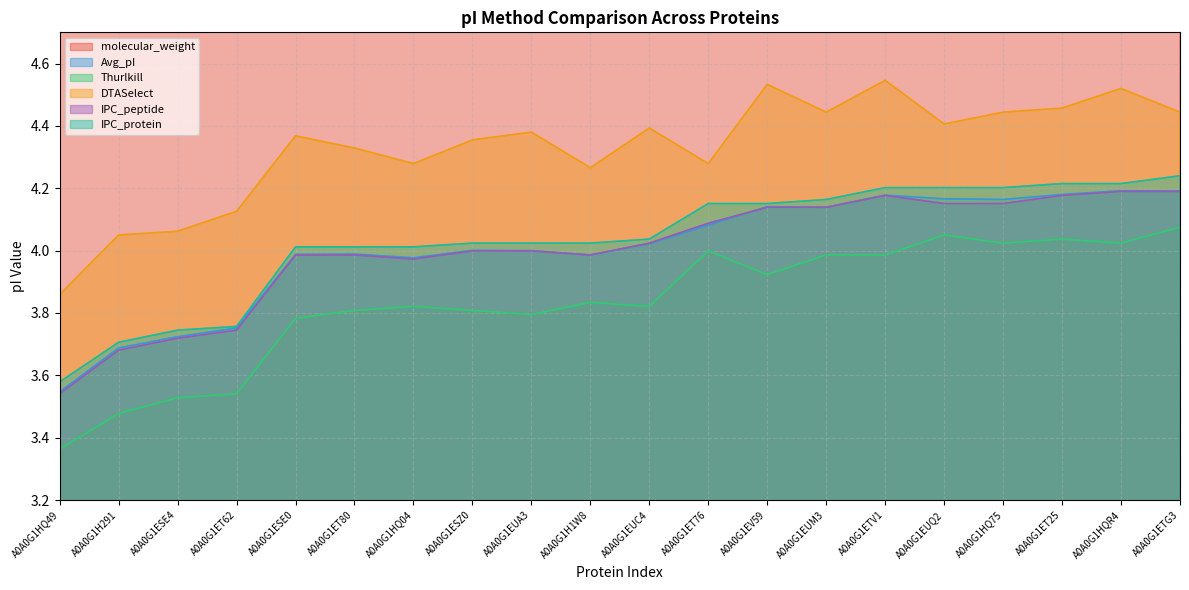

What is the maximum value shown in the chart?

134707.3